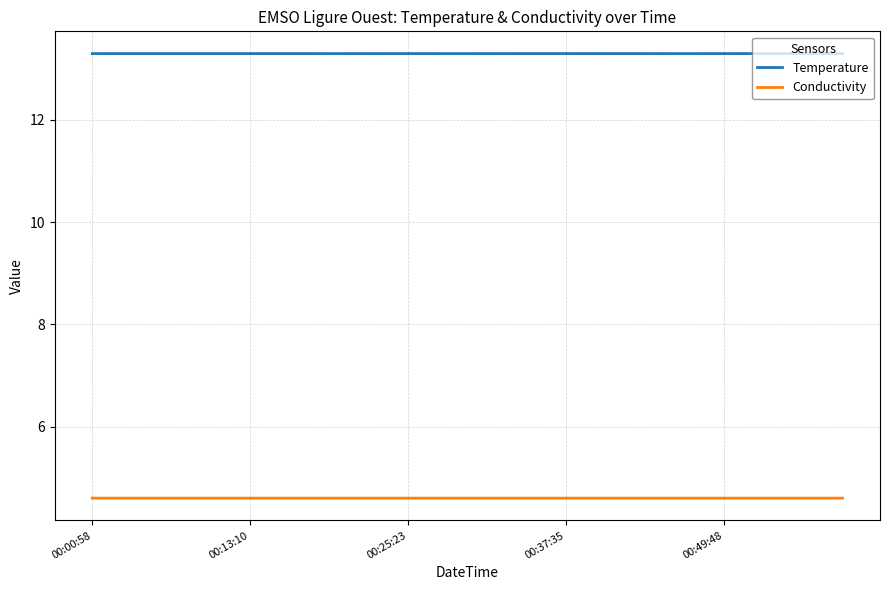

What is the highest value of the Temperature series?

13.3